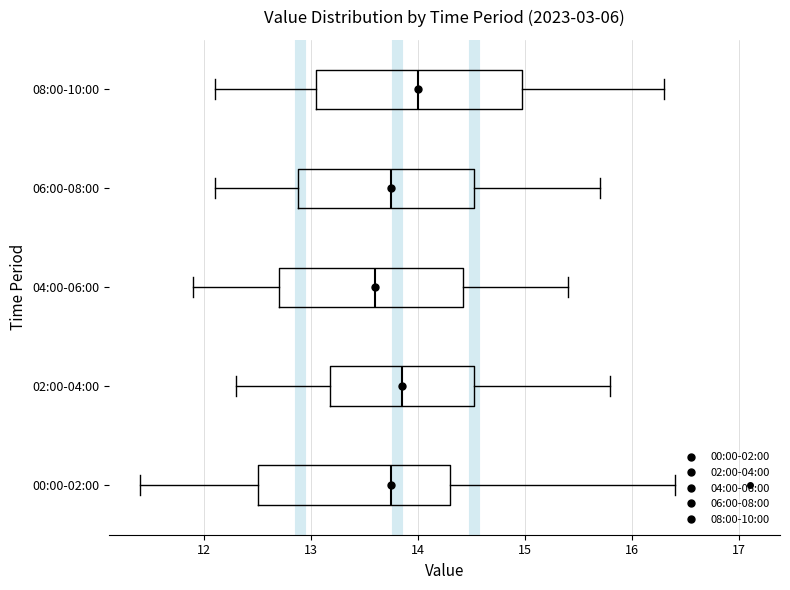

Reading bottom to top, transcribe this box plot: for each box, give where its median line is, the range the box spans, and where its two whiskers end, as read against the x-axis. The values are not printed on the chart, so give them approximately, as read against the axis.

00:00-02:00: median 13.8, box 12.5 to 14.3, whiskers 11.4 to 16.4
02:00-04:00: median 13.9, box 13.2 to 14.5, whiskers 12.3 to 15.8
04:00-06:00: median 13.6, box 12.7 to 14.4, whiskers 11.9 to 15.4
06:00-08:00: median 13.8, box 12.9 to 14.5, whiskers 12.1 to 15.7
08:00-10:00: median 14.0, box 13.1 to 15.0, whiskers 12.1 to 16.3